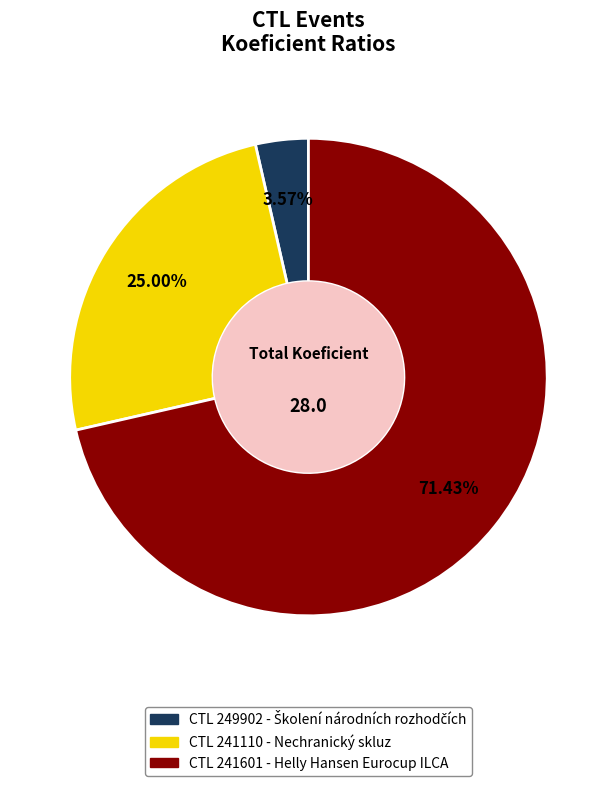

Which has a higher value, CTL 241601 - Helly Hansen Eurocup ILCA or CTL 241110 - Nechranický skluz?

CTL 241601 - Helly Hansen Eurocup ILCA